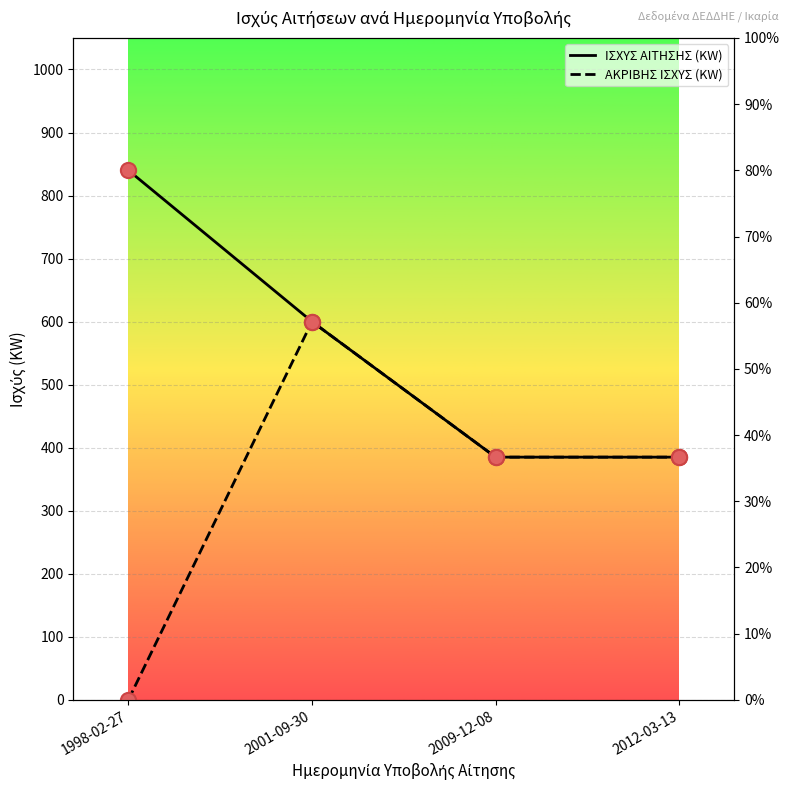

Which series contains the highest Y value?

ΙΣΧΥΣ ΑΙΤΗΣΗΣ (KW)